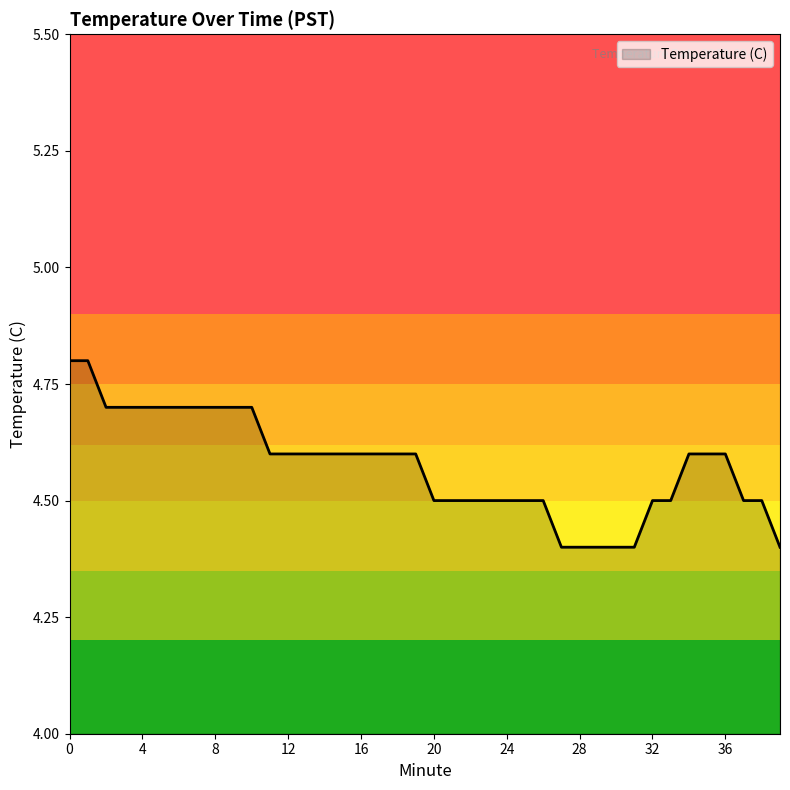

What is the difference between the maximum and minimum values?

0.4